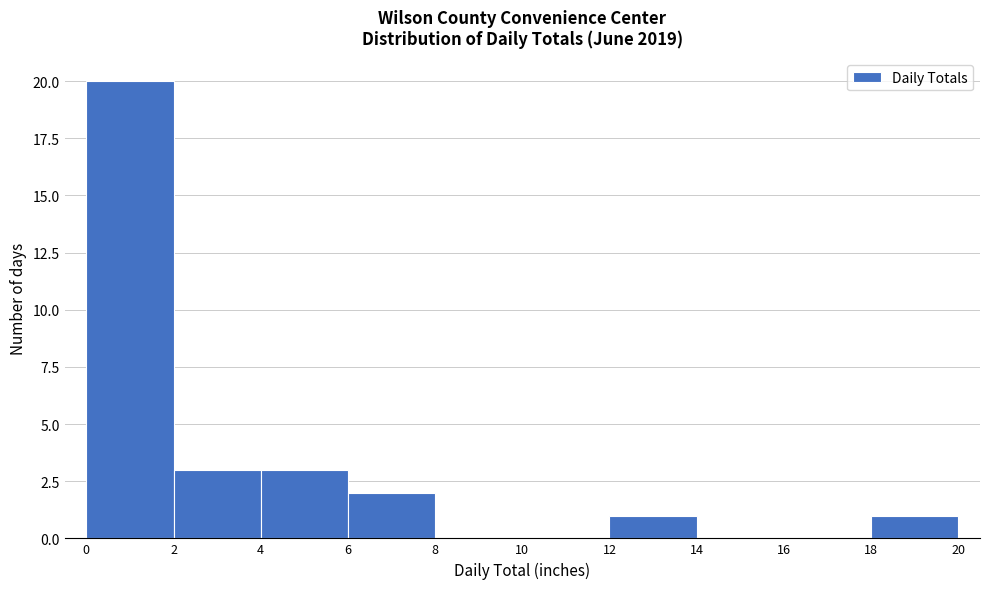

Which range on the x-axis has the tallest bar?

0 to 2